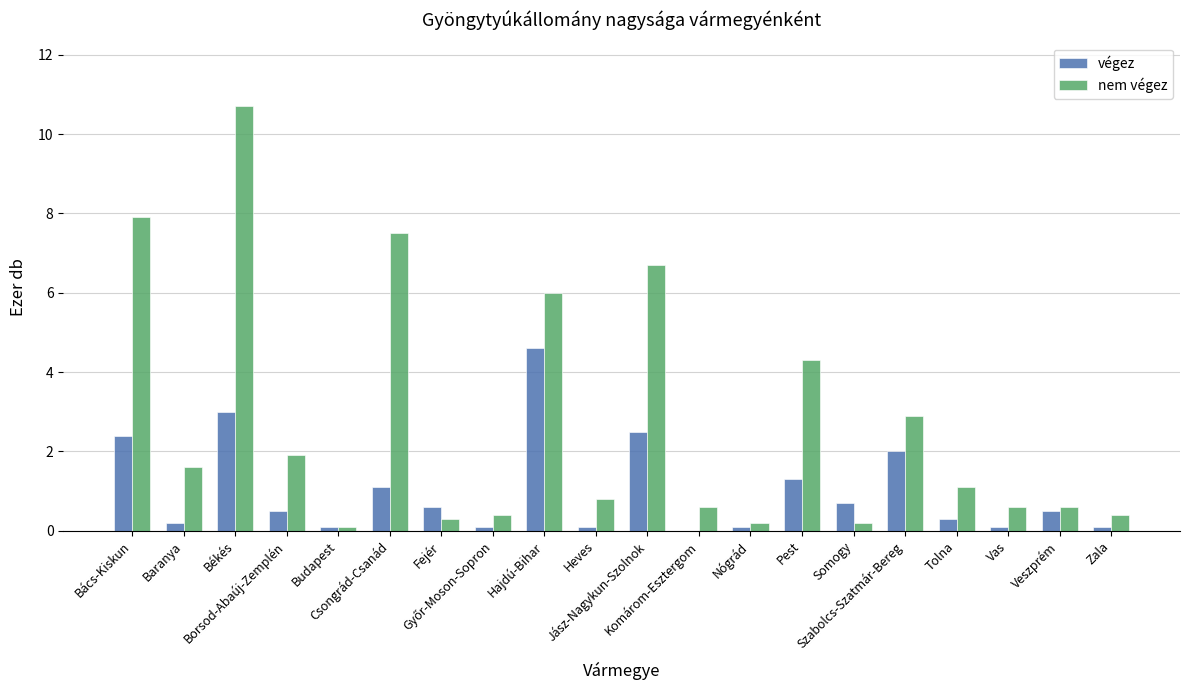

What is the highest value of the végez series?

4.6